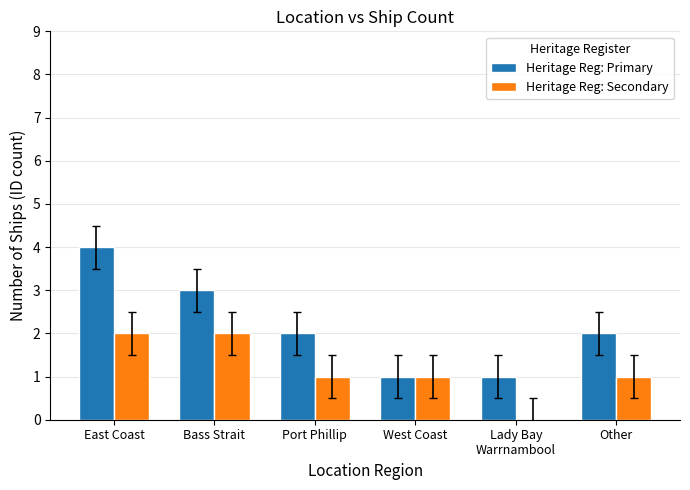

Which category has the highest value in the Heritage Reg: Primary series?

East Coast